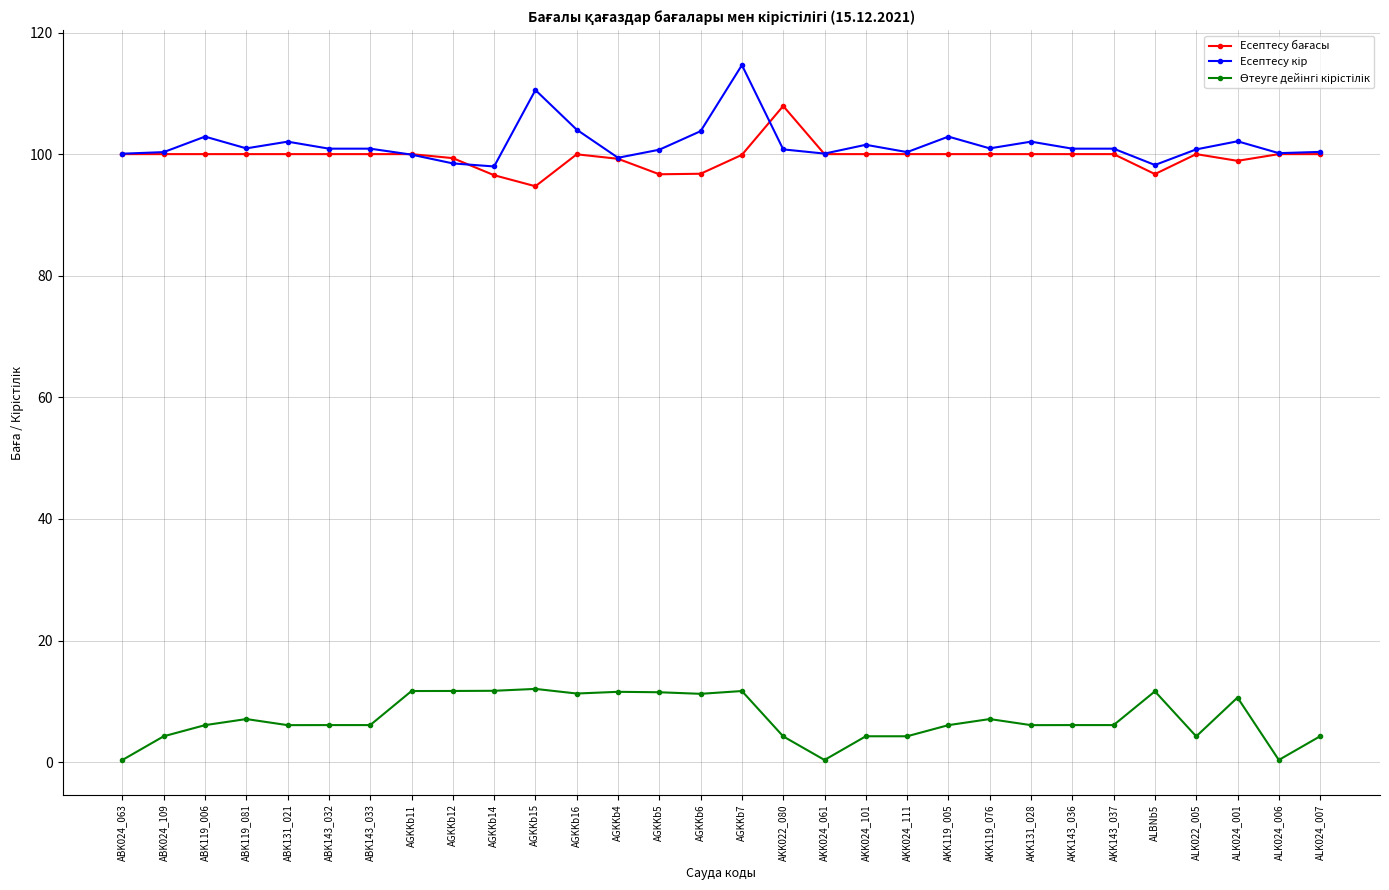

At which category is the sum across all series the highest?

AGKKb7